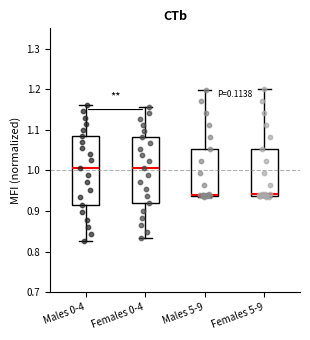

Reading left to right, transcribe this box plot: for each box, give where its median line is, the range the box spans, and where its two whiskers end, as read against the y-axis. The values are not printed on the chart, so give them approximately, as read against the axis.

Males 0-4: median 1.01, box 0.92 to 1.09, whiskers 0.83 to 1.16
Females 0-4: median 1.01, box 0.92 to 1.08, whiskers 0.83 to 1.16
Males 5-9: median 0.94 (drawn on the box's lower edge), box 0.94 to 1.05, whiskers 0.94 to 1.20
Females 5-9: median 0.94 (just above the box's lower edge), box 0.94 to 1.05, whiskers 0.93 to 1.20